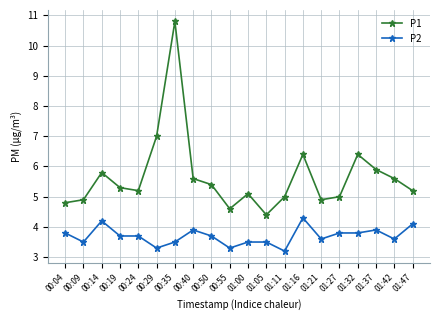

At which label is P2 closest to 3?

01:11